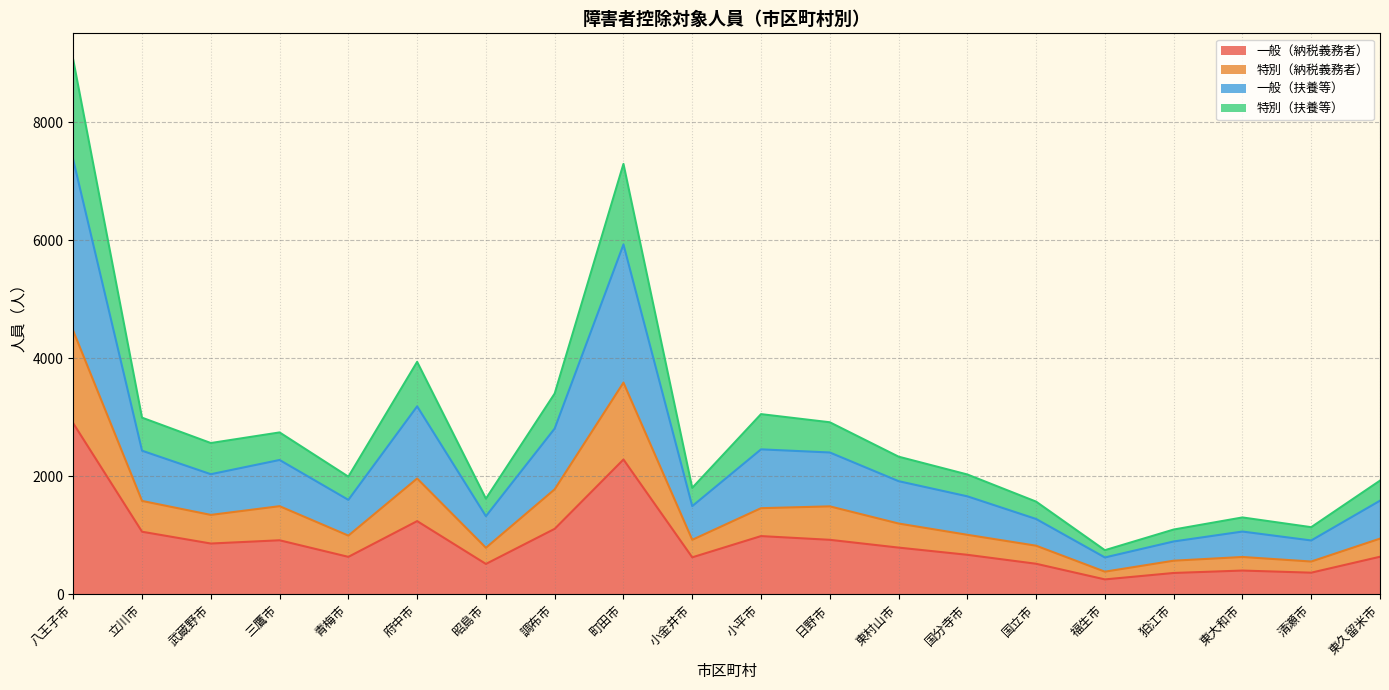

The 一般（納税義務者） series shows 518 at 国立市. True or false?

True